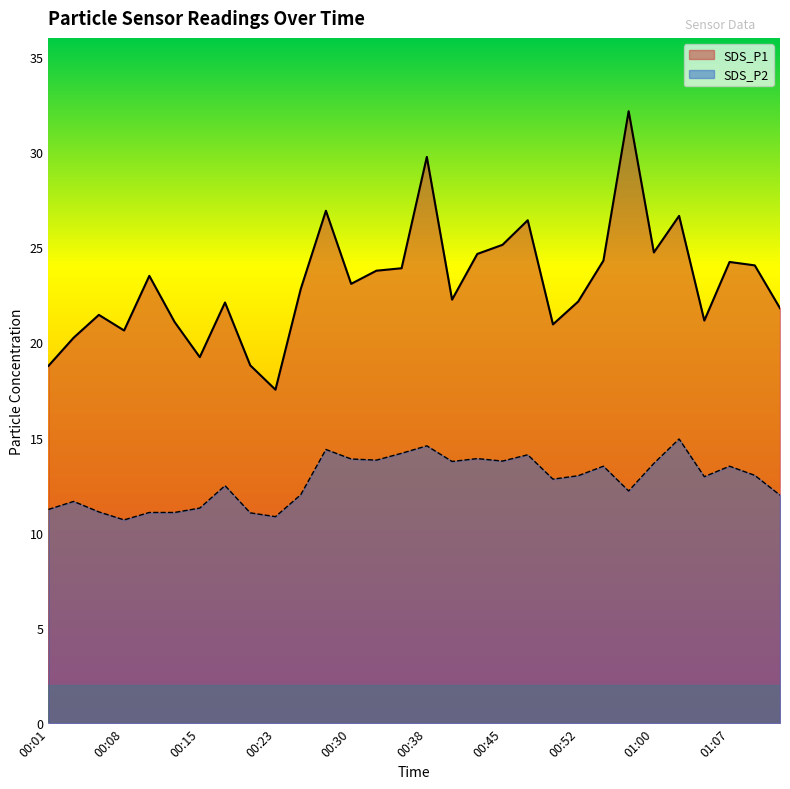

True or false: SDS_P1 and SDS_P2 intersect in this chart.

False